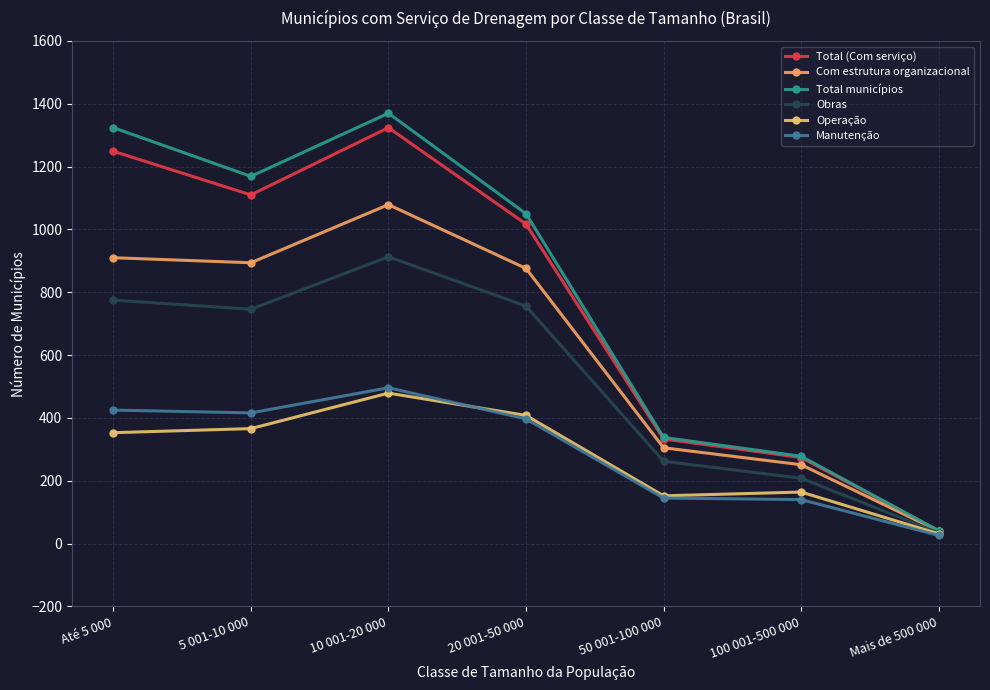

How many lines are shown in the chart?

6